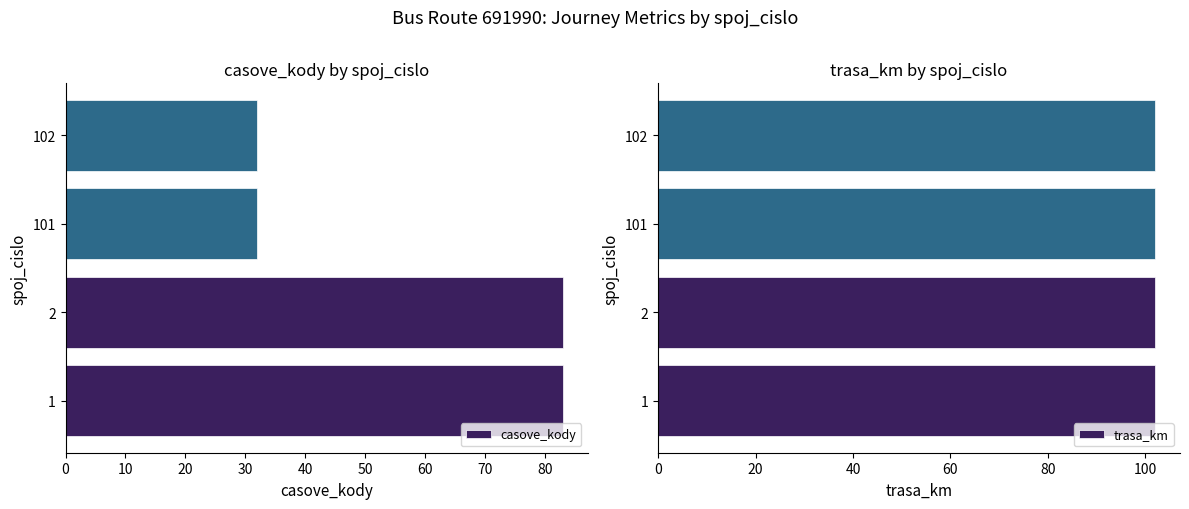

Which series has the widest spread of values?

casove_kody